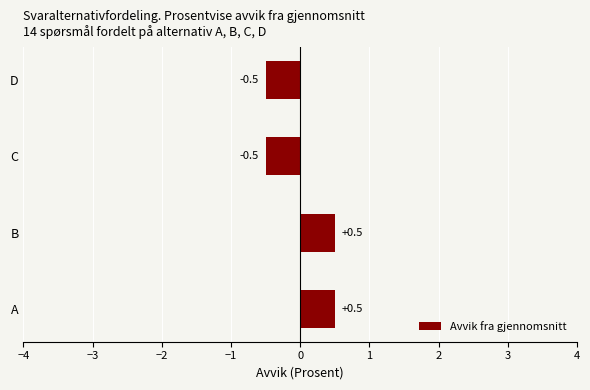

Reading top to bottom, what are all the values shown in this chart?

-0.5	-0.5	0.5	0.5